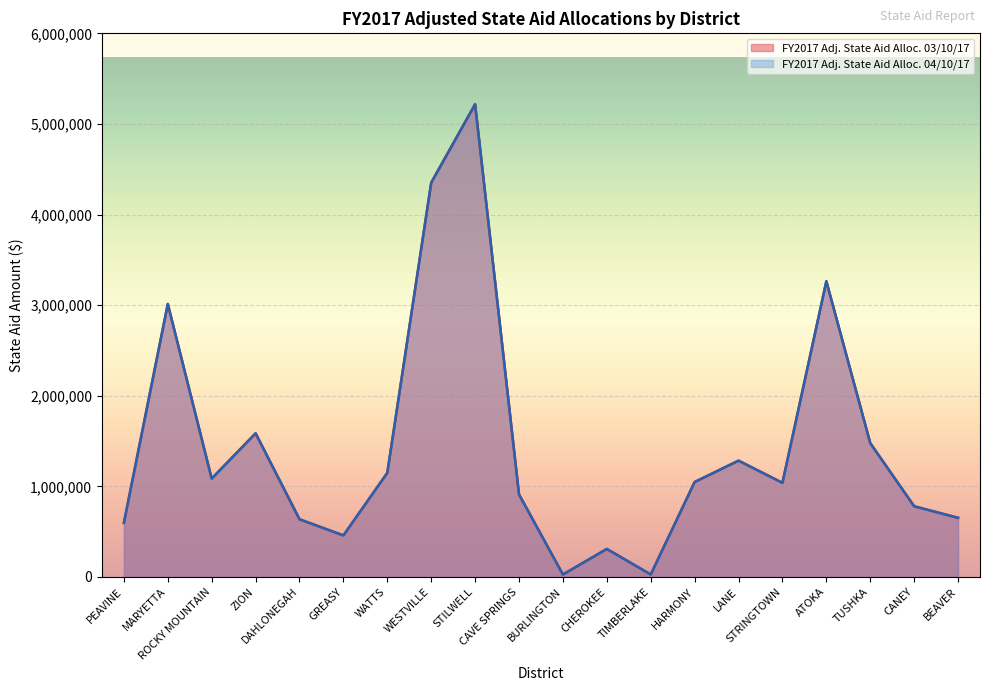

How many values in the FY2017 Adj. State Aid Alloc. 03/10/17 series exceed 1047899?

9